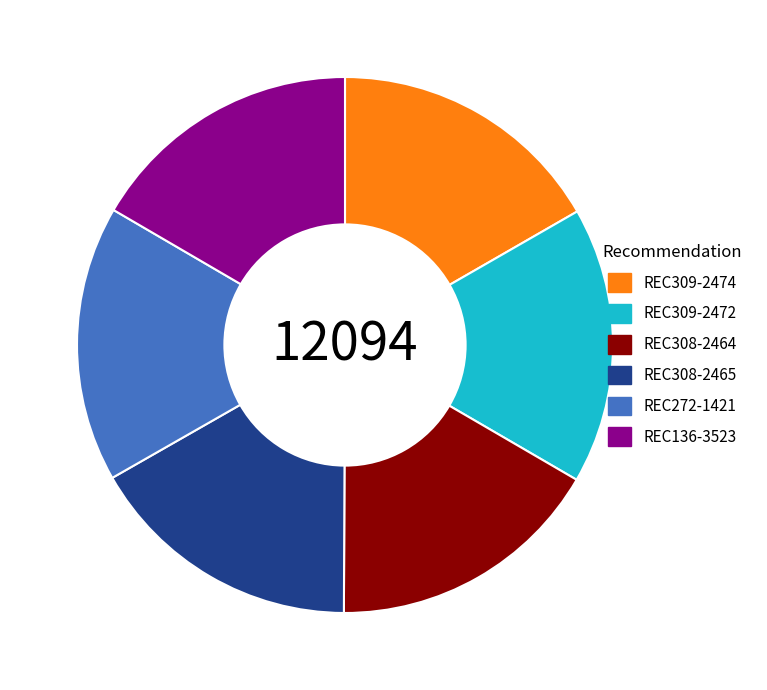

Approximately how many times larger is the value at REC308-2464 compared to REC309-2472?

1.0